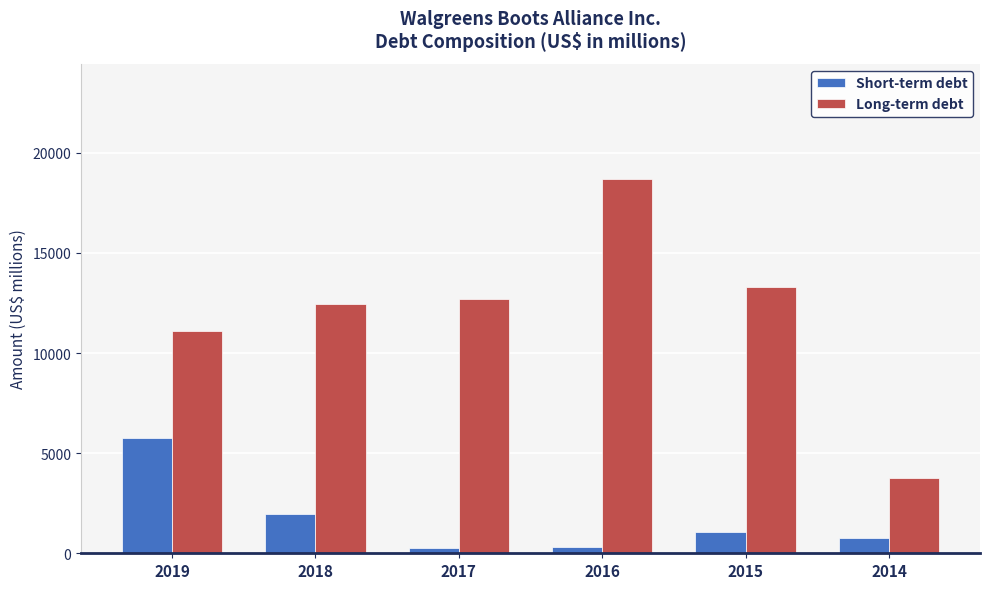

Rank the series at 2016 from lowest to highest value.

Short-term debt, Long-term debt